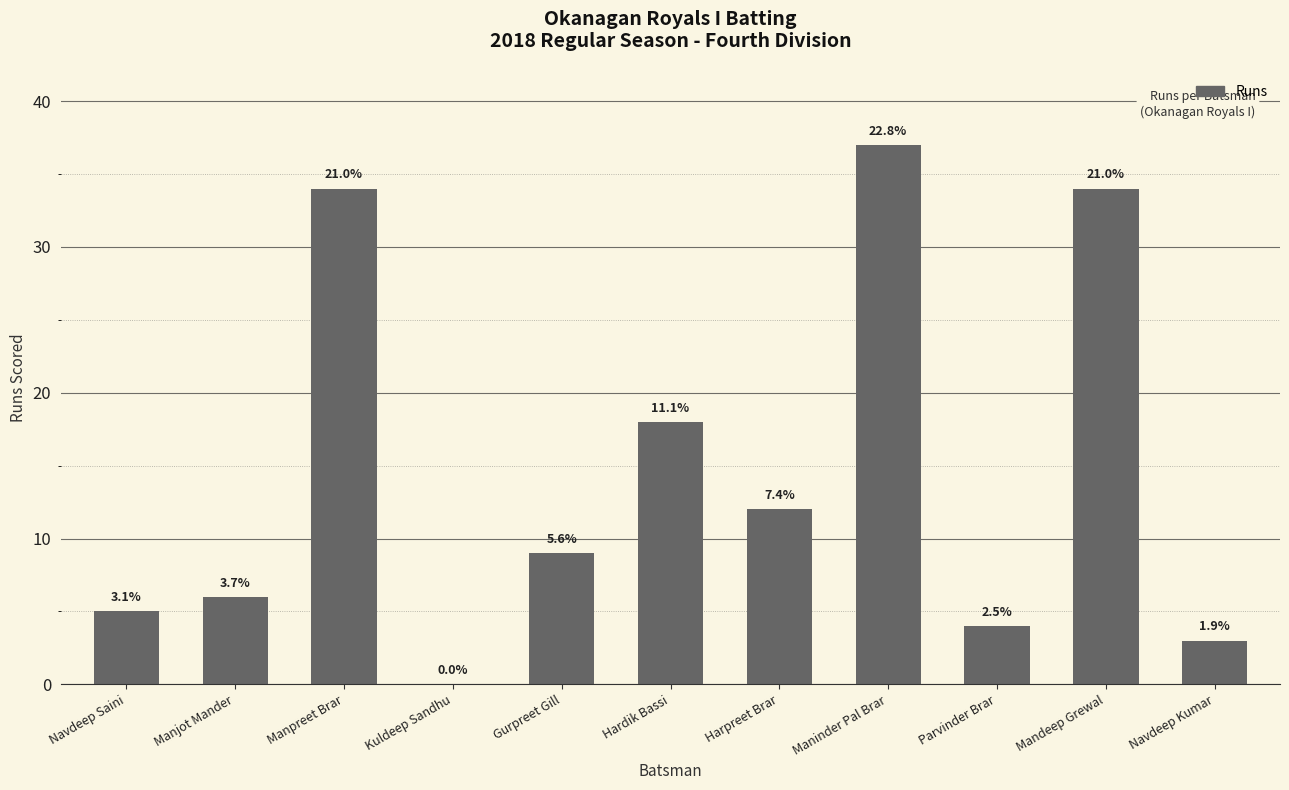

What is the ratio of the value at Manjot Mander to the value at Navdeep Saini?

1.2